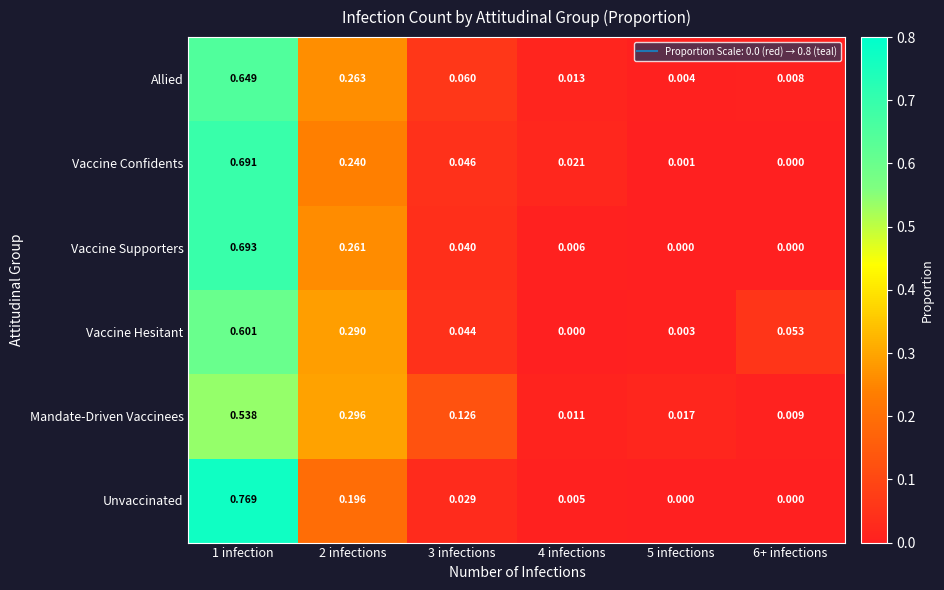

Which series has the largest range (max minus min)?

Unvaccinated